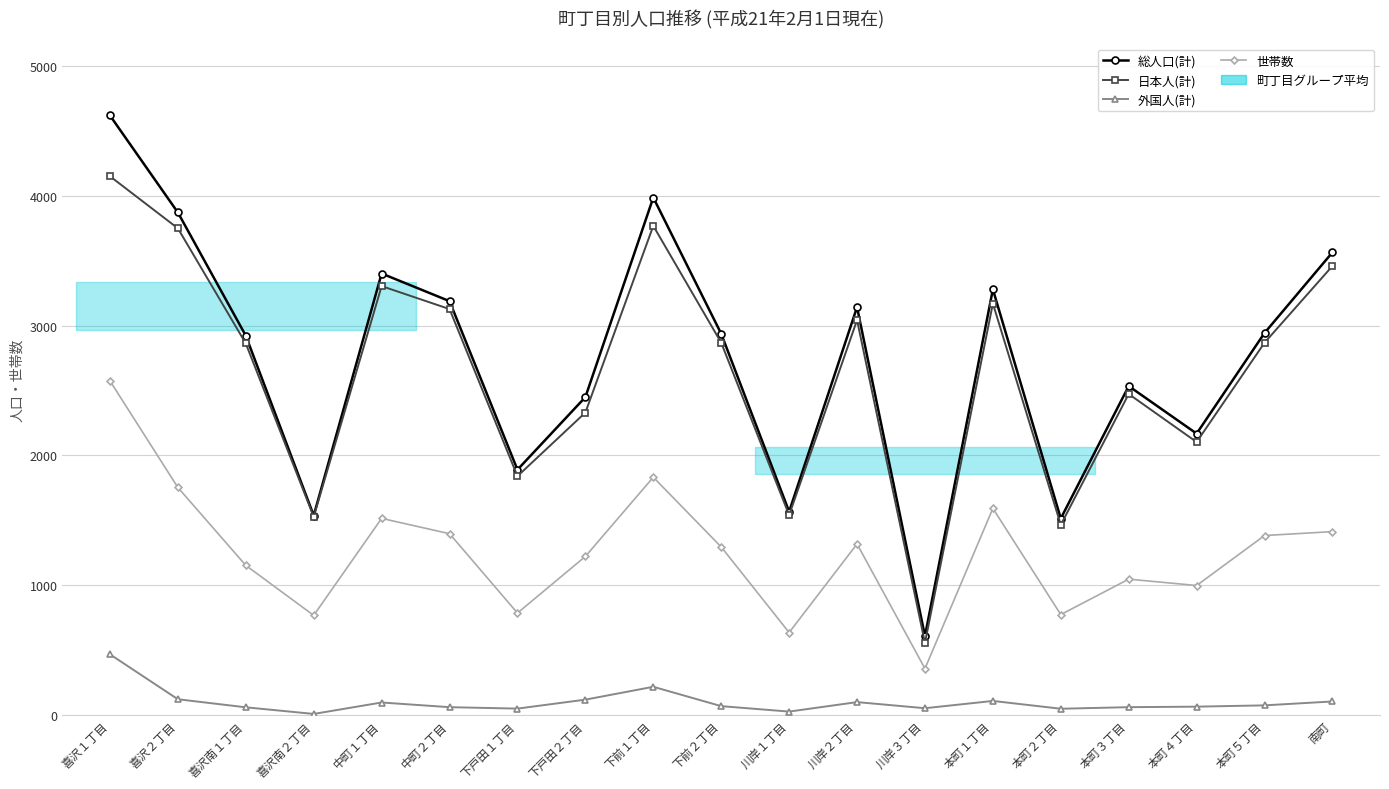

Which series has the largest range (max minus min)?

総人口(計)